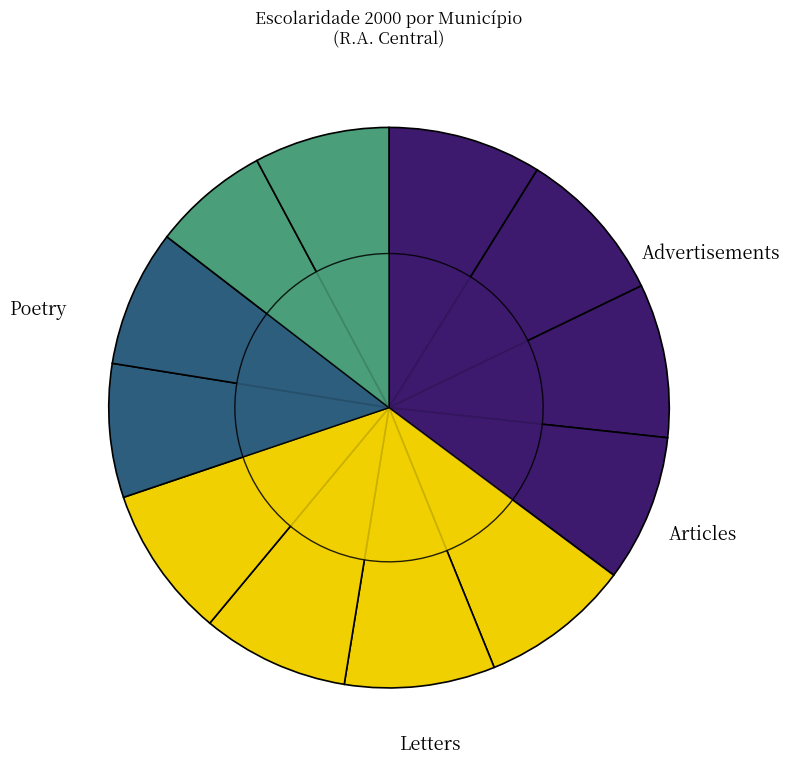

To the nearest percent, what is the difference between the largest and smallest slice percentages?

2%